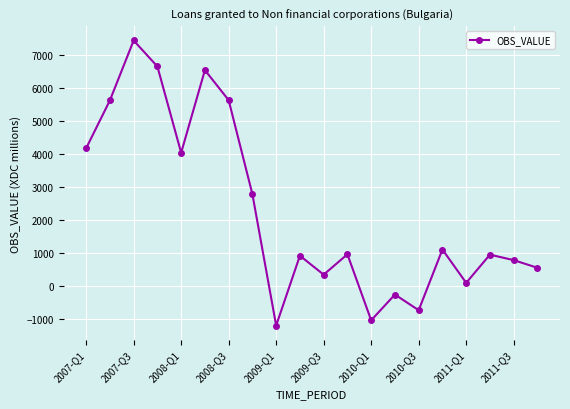

What is the smallest value displayed?

-1209